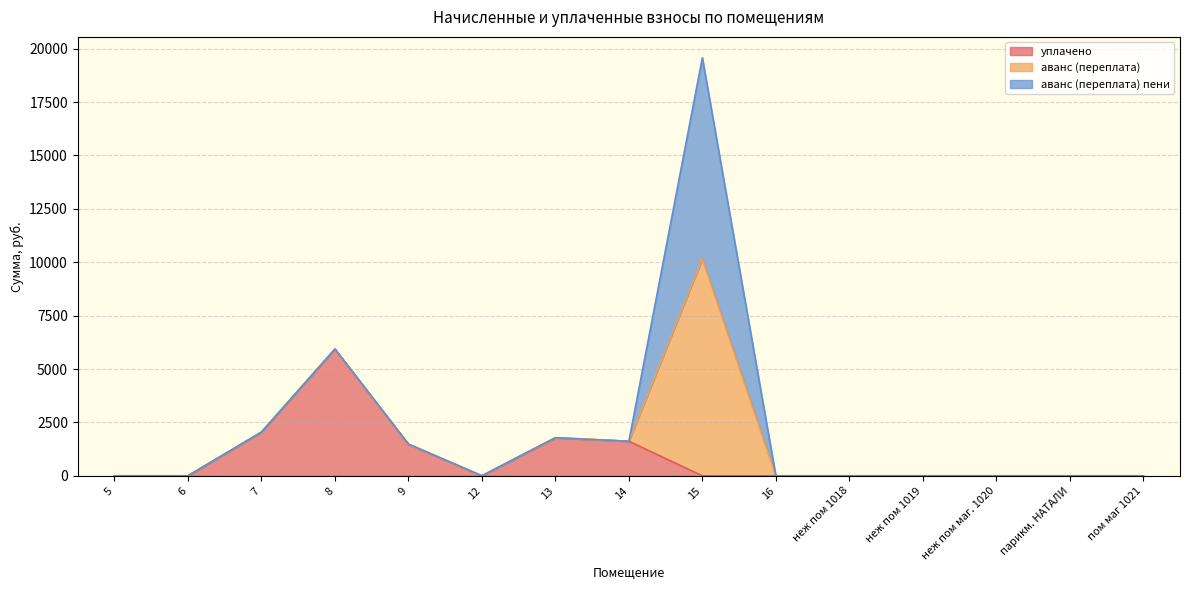

What is the greatest value displayed?

10166.1